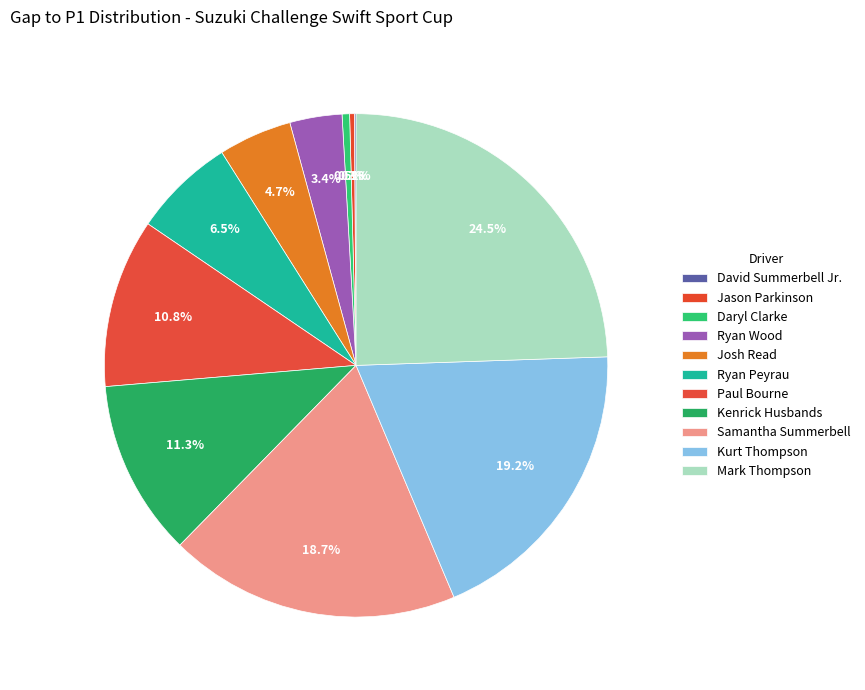

How many segments does this pie chart have?

11